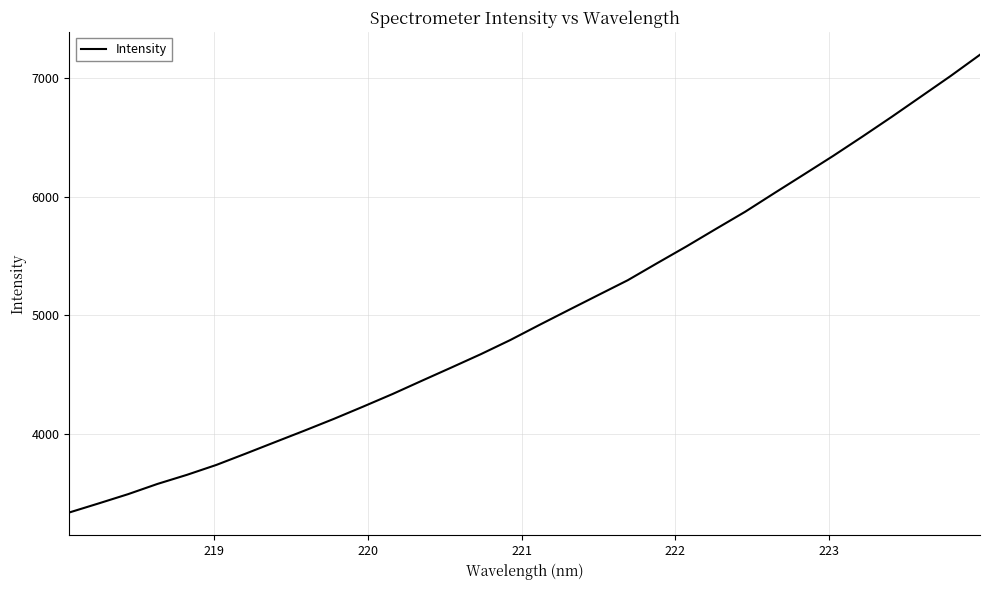

How many series are shown in this chart?

1